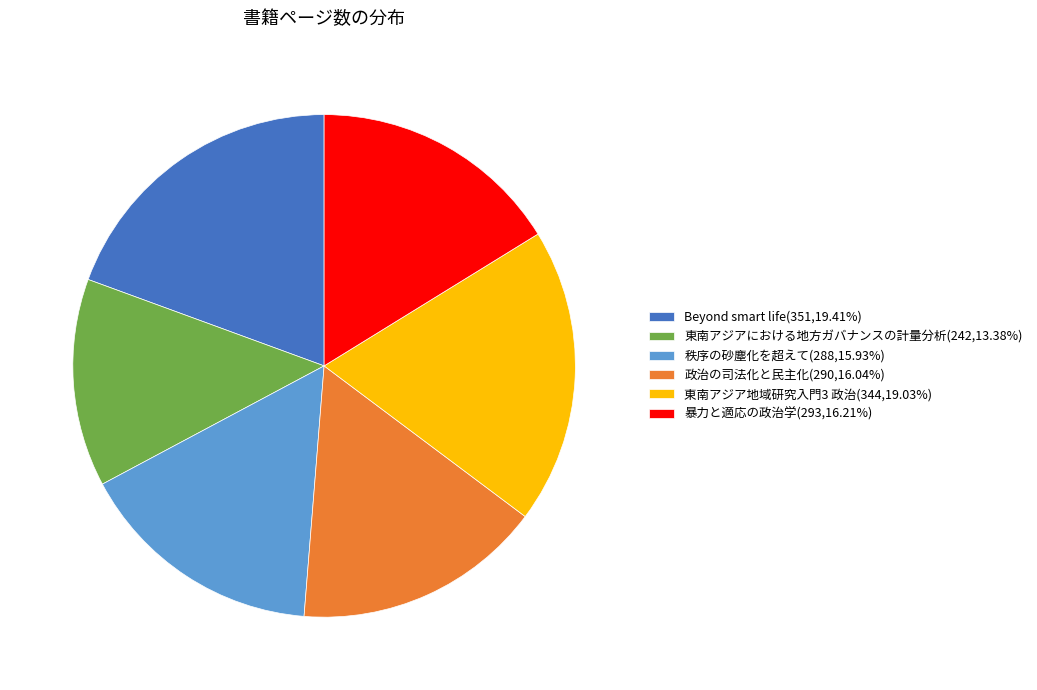

How many slices are in this pie chart?

6